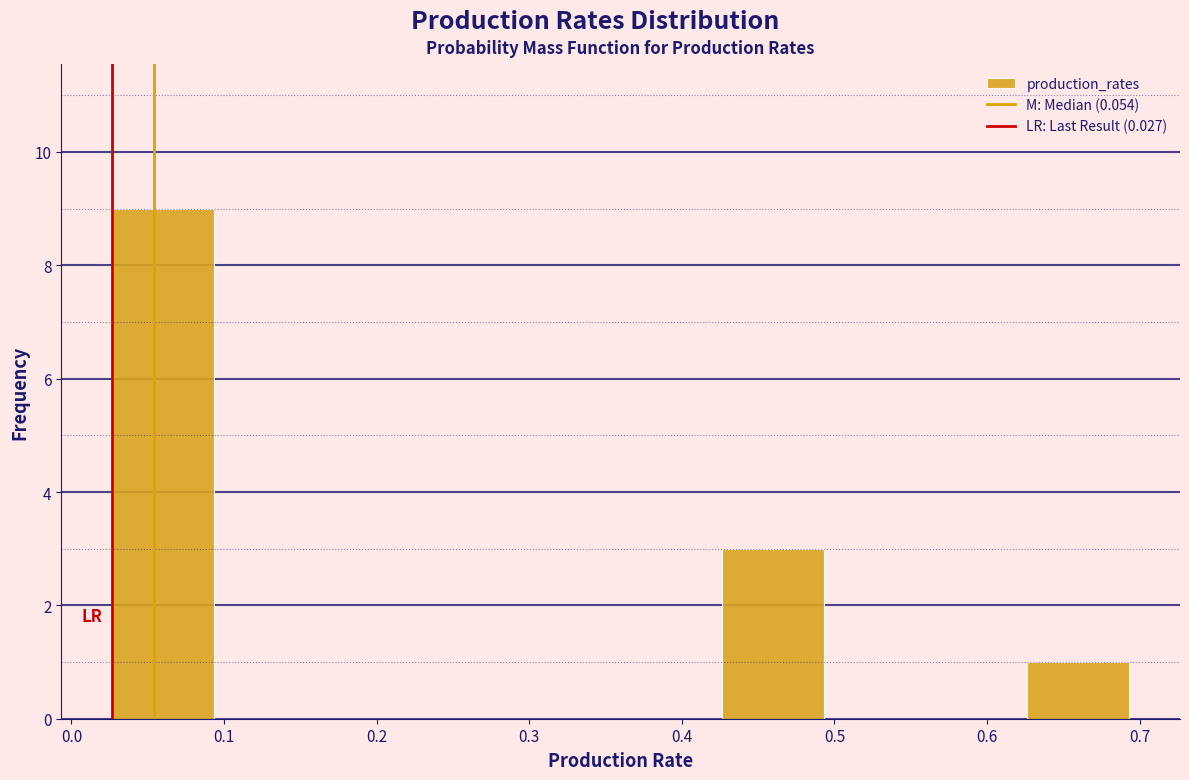

Reading left to right, list every bar in this chart as the range it spans on the x-axis followed by its height. Neither the bar edges nor the heights are printed on the chart, so give them approximately, as read against the axes.

0.03 to 0.09: 9
0.09 to 0.16: 0
0.16 to 0.23: 0
0.23 to 0.29: 0
0.29 to 0.36: 0
0.36 to 0.43: 0
0.43 to 0.49: 3
0.49 to 0.56: 0
0.56 to 0.63: 0
0.63 to 0.69: 1